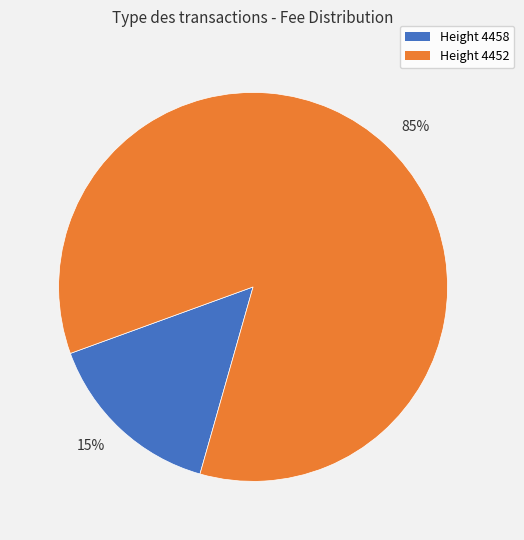

How many slices are in this pie chart?

2